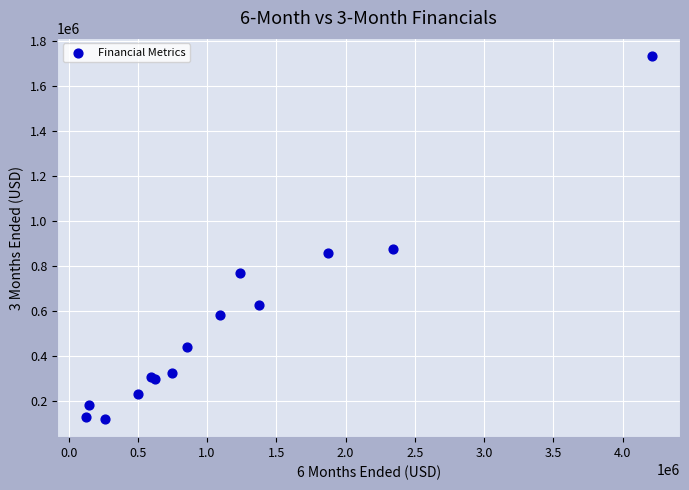

What Y value in the scatter plot is closest to 927547?

877168